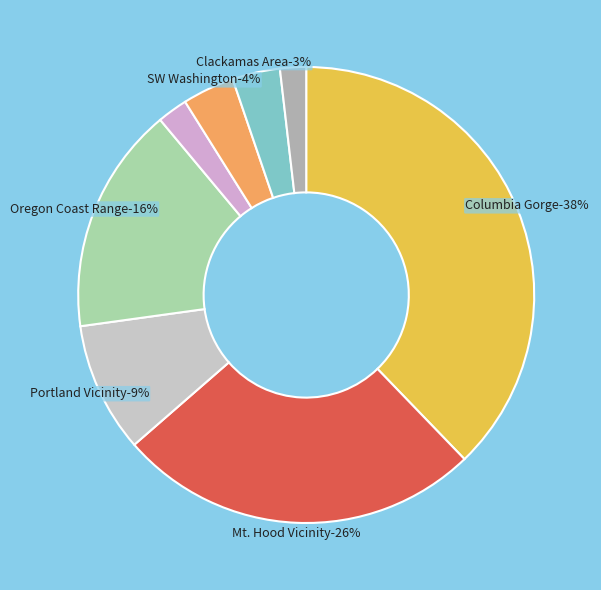

Rank the categories by value from highest to lowest.

Columbia Gorge, Mt. Hood Vicinity, Oregon Coast Range, Portland Vicinity, SW Washington, Clackamas Area, WA Cascades: South, TBD